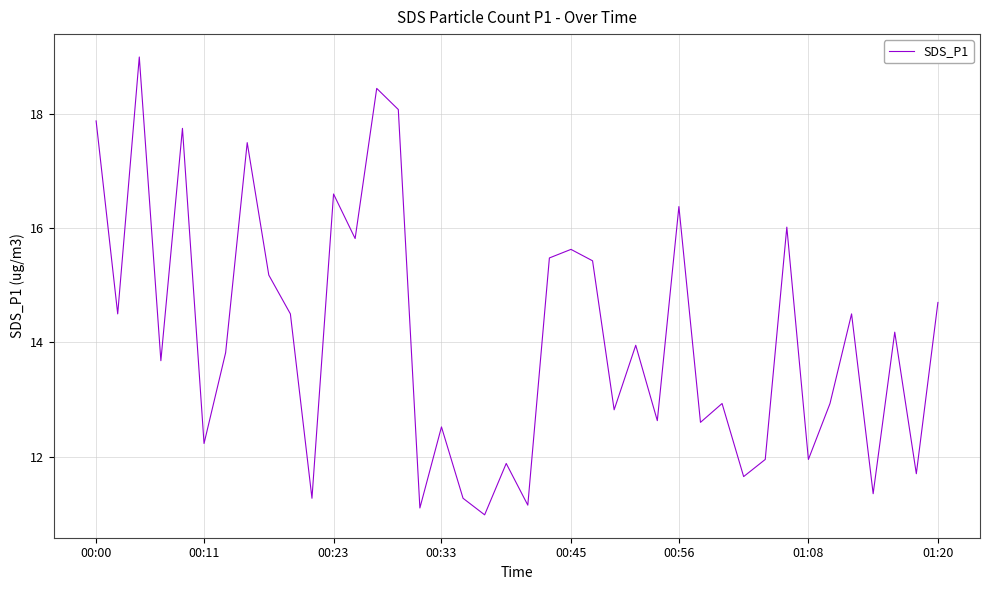

What is the minimum value shown in the chart?

11.0